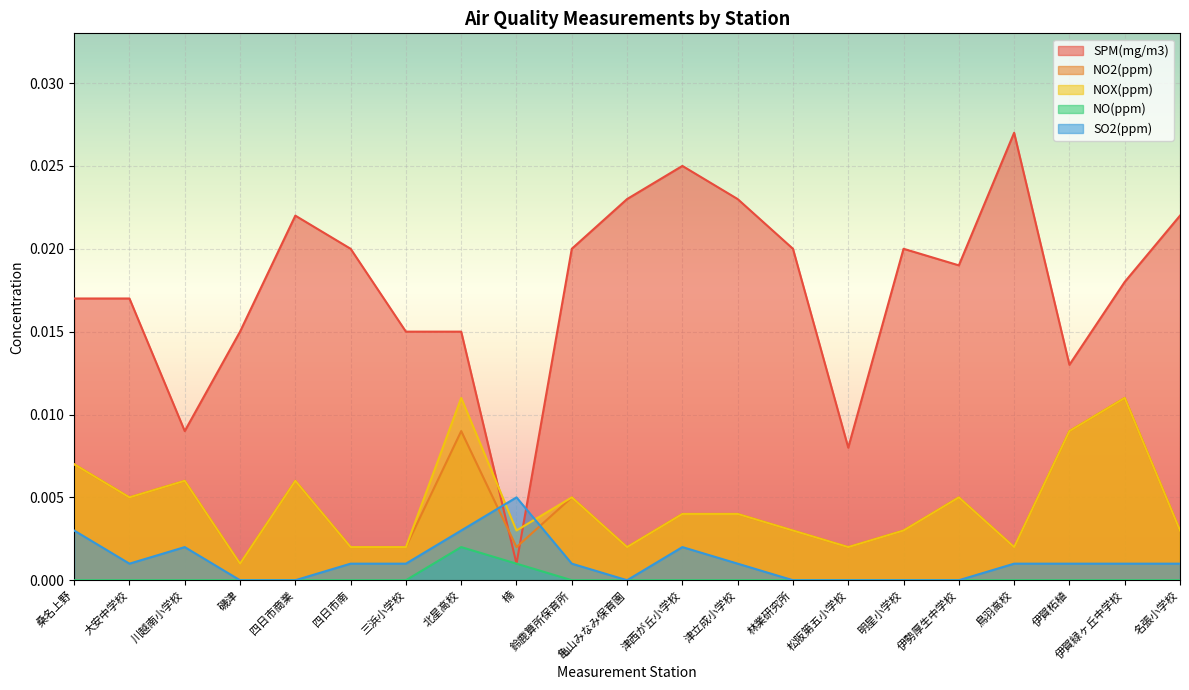

At which category is the sum across all series the highest?

伊賀緑ヶ丘中学校